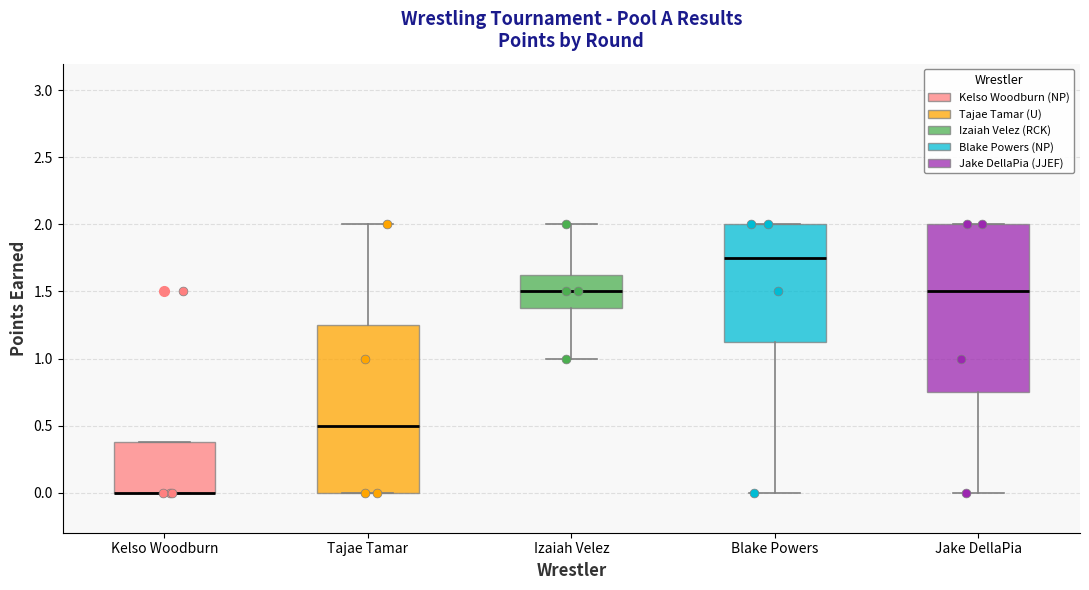

Reading left to right, transcribe this box plot: for each box, give where its median line is, the range the box spans, and where its two whiskers end, as read against the y-axis. The values are not printed on the chart, so give them approximately, as read against the axis.

Kelso Woodburn: median 0.00 (drawn on the box's lower edge), box 0.00 to 0.40, whiskers 0.00 to 0.40
Tajae Tamar: median 0.50, box 0.00 to 1.25, whiskers 0.00 to 2.00
Izaiah Velez: median 1.50, box 1.40 to 1.65, whiskers 1.00 to 2.00
Blake Powers: median 1.75, box 1.15 to 2.00, whiskers 0.00 to 2.00
Jake DellaPia: median 1.50, box 0.75 to 2.00, whiskers 0.00 to 2.00